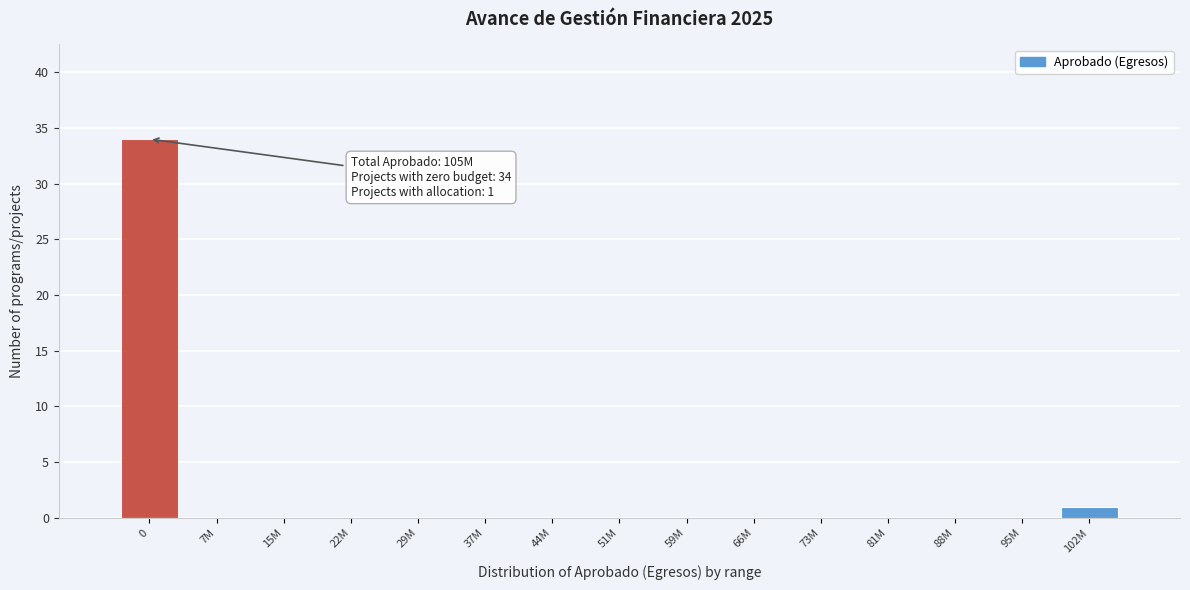

Reading right to left, extract all data points from this chart.

102M=1	95M=0	88M=0	81M=0	73M=0	66M=0	59M=0	51M=0	44M=0	37M=0	29M=0	22M=0	15M=0	7M=0	0=34